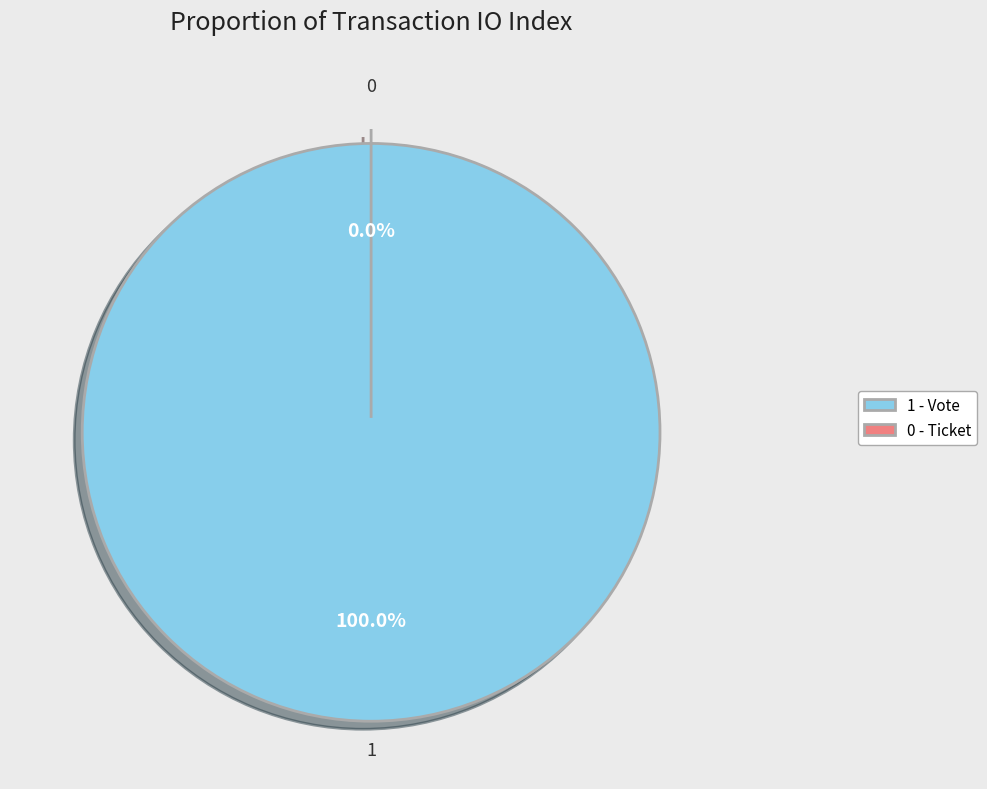

How much of the chart is everything except Ticket (io_index=0)?

100.0%